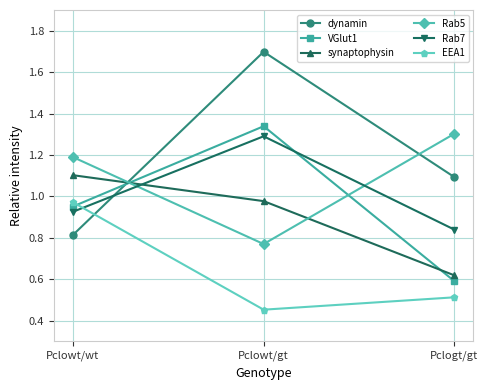

List the labels in order of Rab7 value, smallest first.

Pclogt/gt, Pclowt/wt, Pclowt/gt